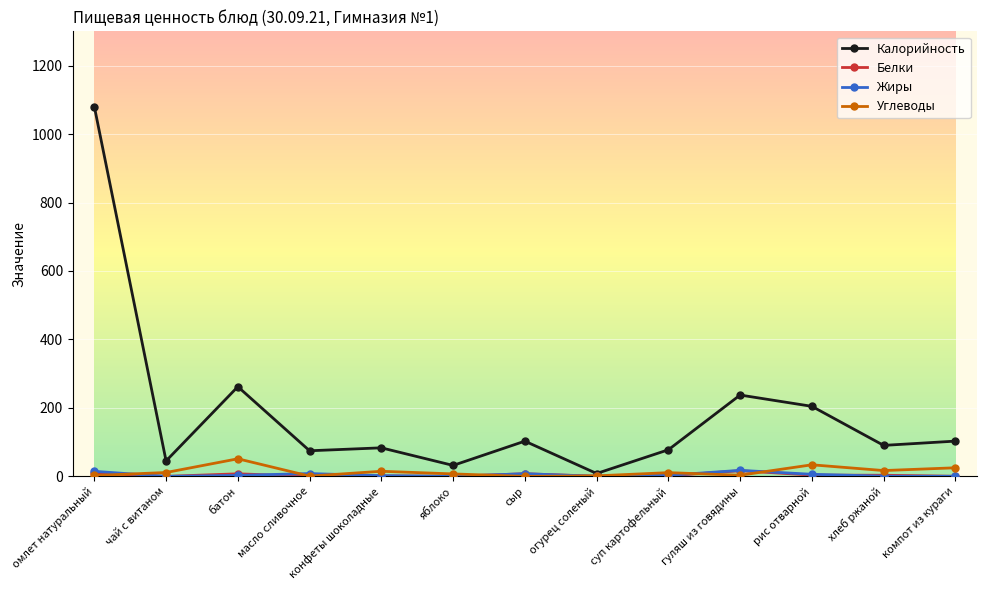

Which category has the highest value across all series?

омлет натуральный